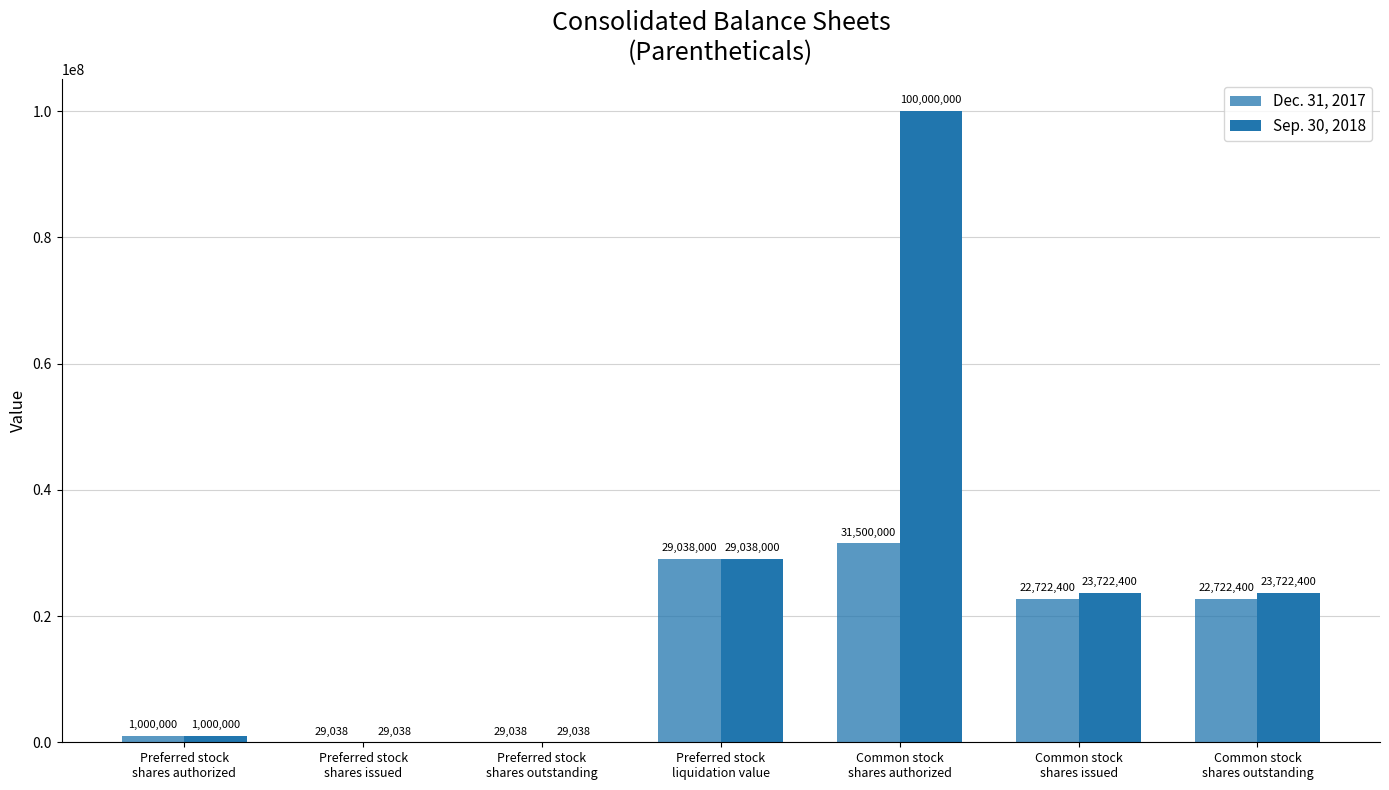

Are the bars horizontal?

No